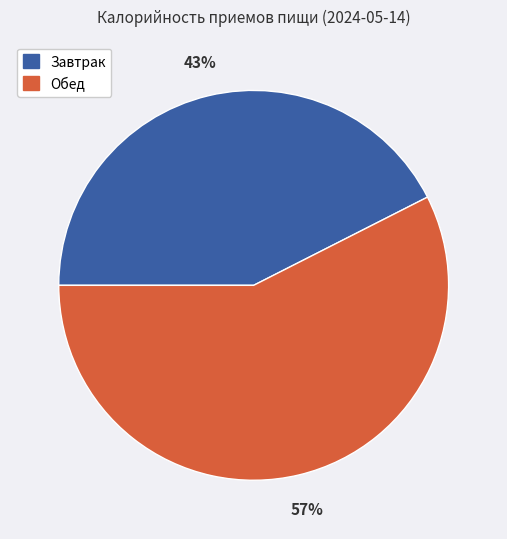

Rank the categories by value from highest to lowest.

Обед, Завтрак